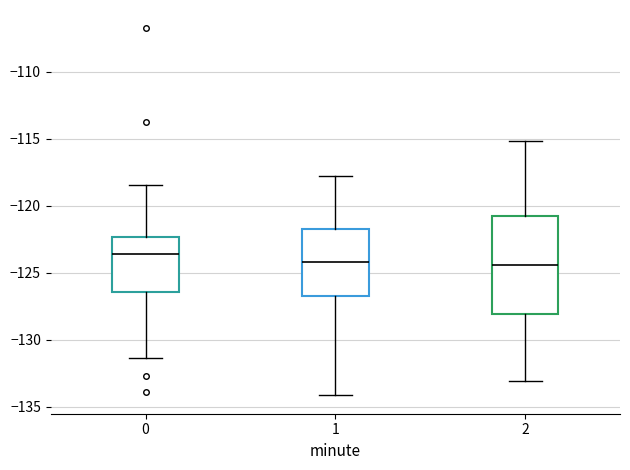

Reading left to right, read every box against the y-axis: the position of its median line, the range the box covers, and the ends of its whiskers. The values are not printed on the chart, so give them approximately, as read against the axis.

0: median -123.5, box -126.5 to -122.5, whiskers -131.5 to -118.5
1: median -124.0, box -127.0 to -121.5, whiskers -134.0 to -118.0
2: median -124.5, box -128.0 to -121.0, whiskers -133.0 to -115.0